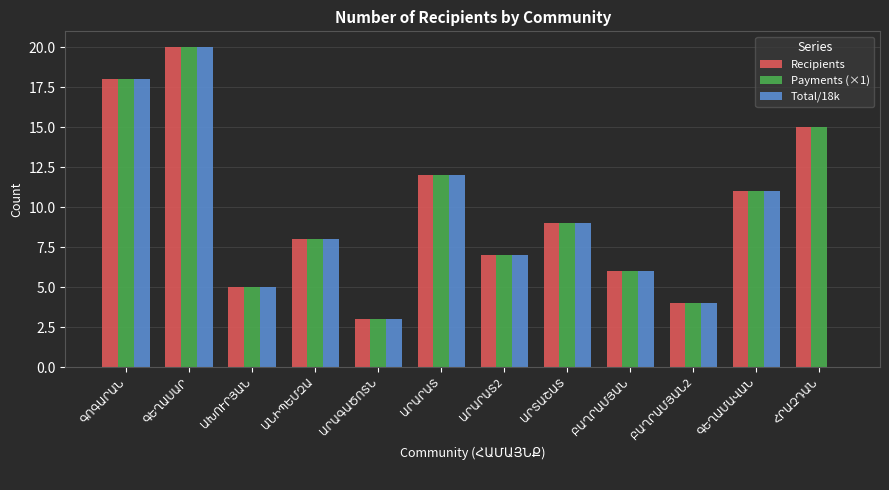

What is the maximum value for Payments (×1)?

20